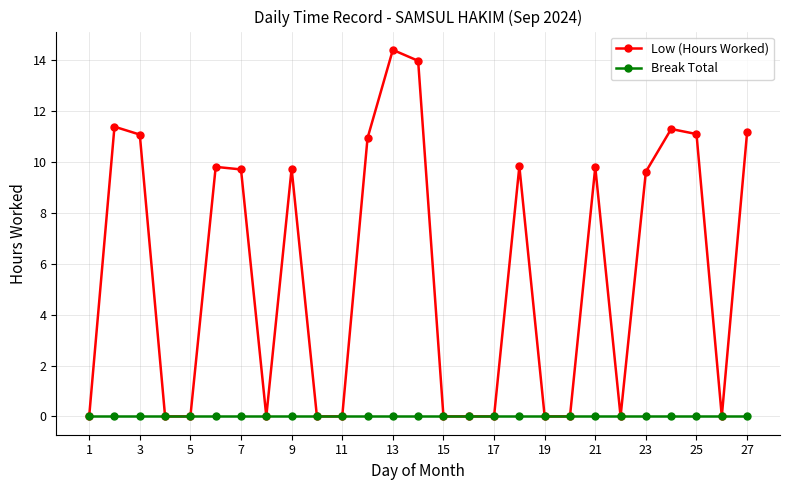

At how many categories does at least one series exceed 5?

14